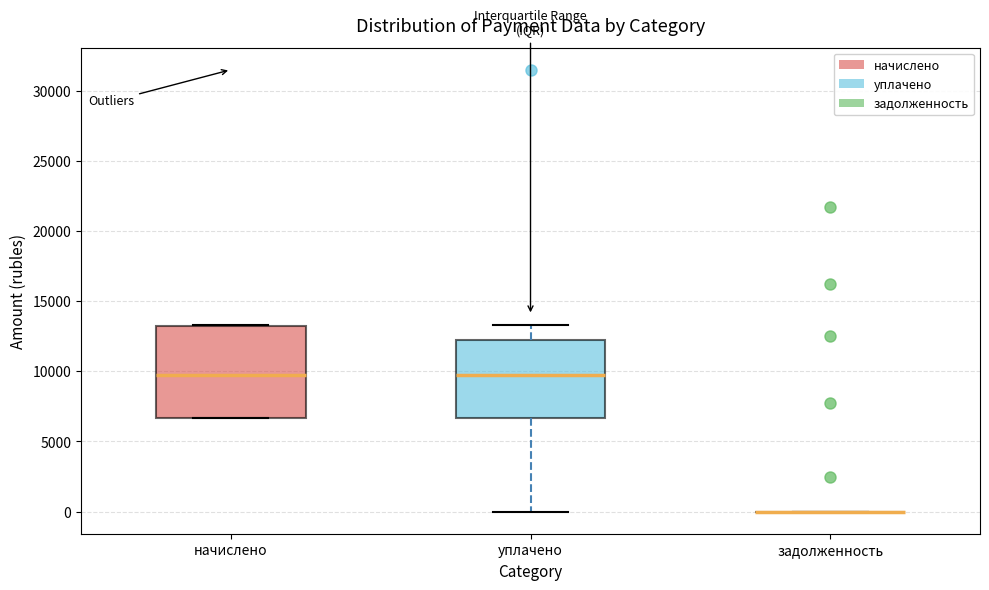

Reading left to right, read every box against the y-axis: the position of its median line, the range the box covers, and the ends of its whiskers. The values are not printed on the chart, so give them approximately, as read against the axis.

начислено: median 9500, box 6500 to 13000, whiskers 6500 to 13500
уплачено: median 9500, box 6500 to 12000, whiskers 0 to 13500
задолженность: box collapsed to a line at 0, whiskers 0 to 0